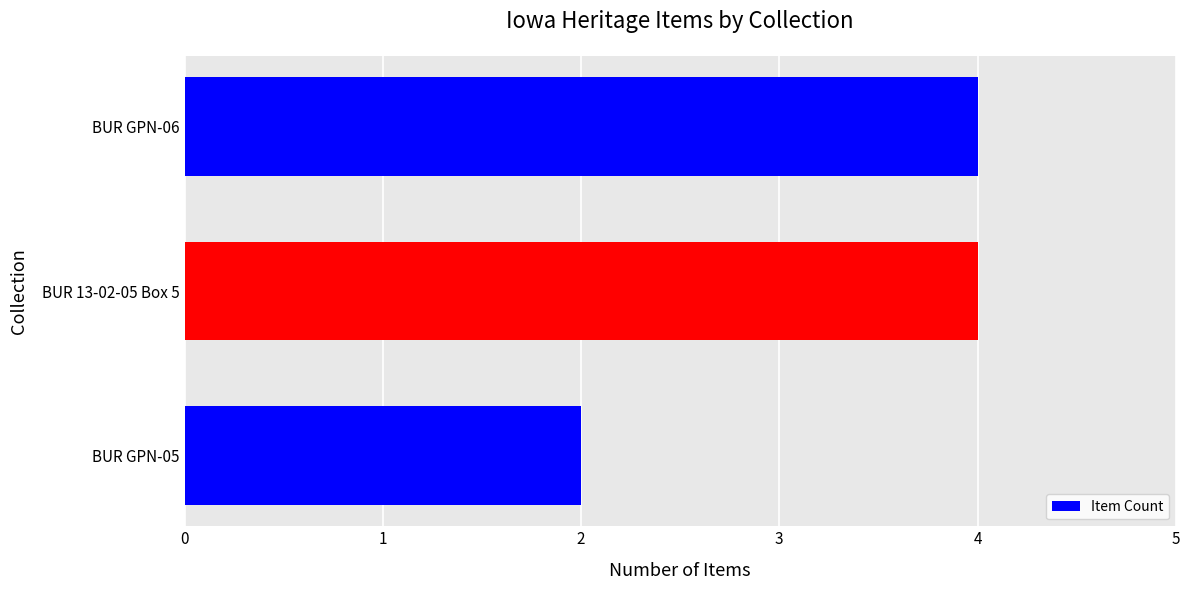

What value does the data have at BUR GPN-06?

4